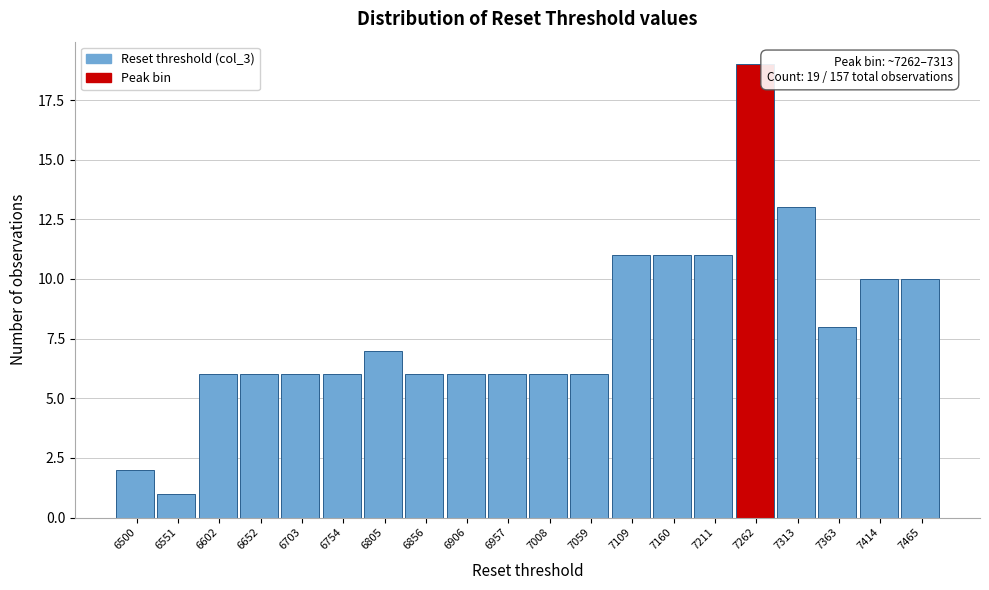

Reading right to left, what are all the values shown in this chart?

7465=10	7414=10	7363=8	7313=13	7262=19	7211=11	7160=11	7109=11	7059=6	7008=6	6957=6	6906=6	6856=6	6805=7	6754=6	6703=6	6652=6	6602=6	6551=1	6500=2